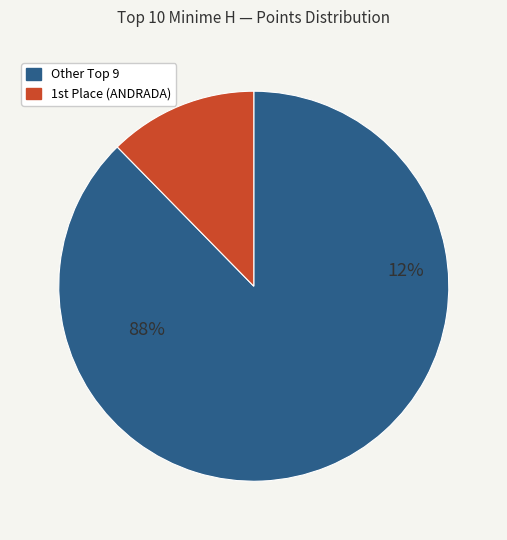

Does MATHON pierre henry account for over 50% of the chart?

No